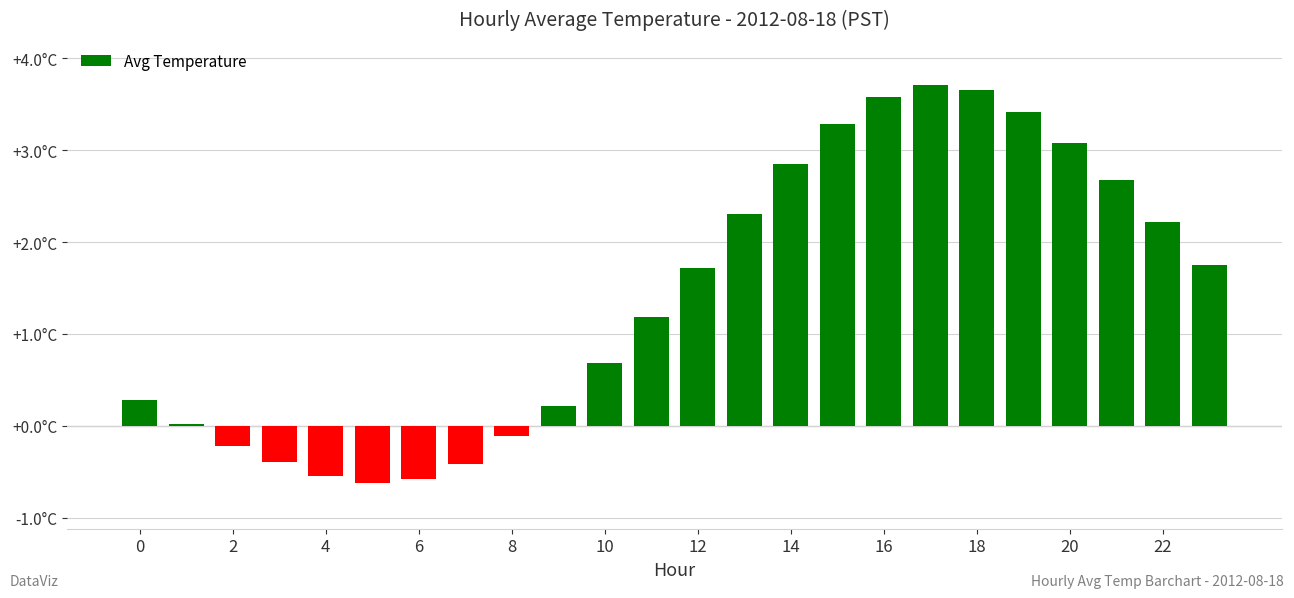

How many categories are shown in the chart?

24